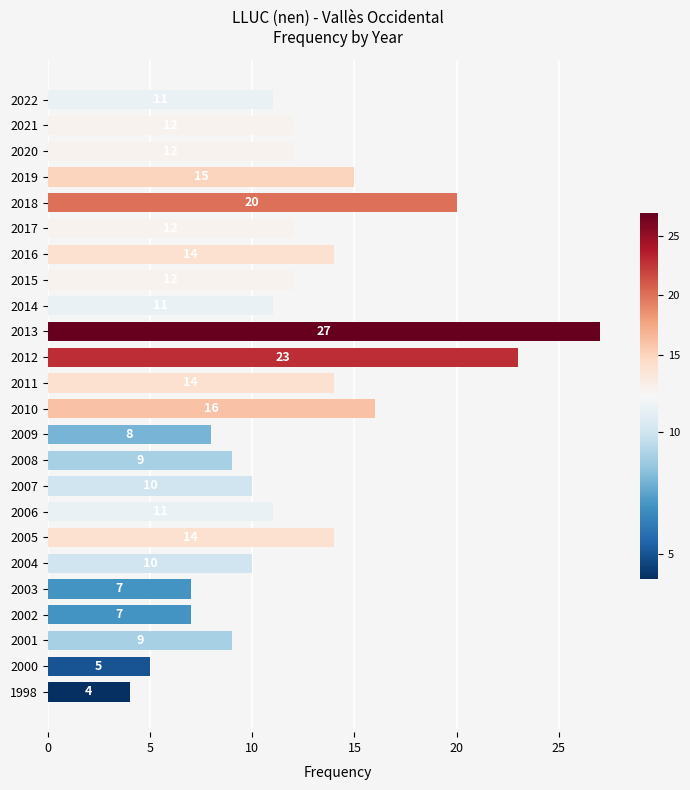

What is the difference between the maximum and minimum values?

23